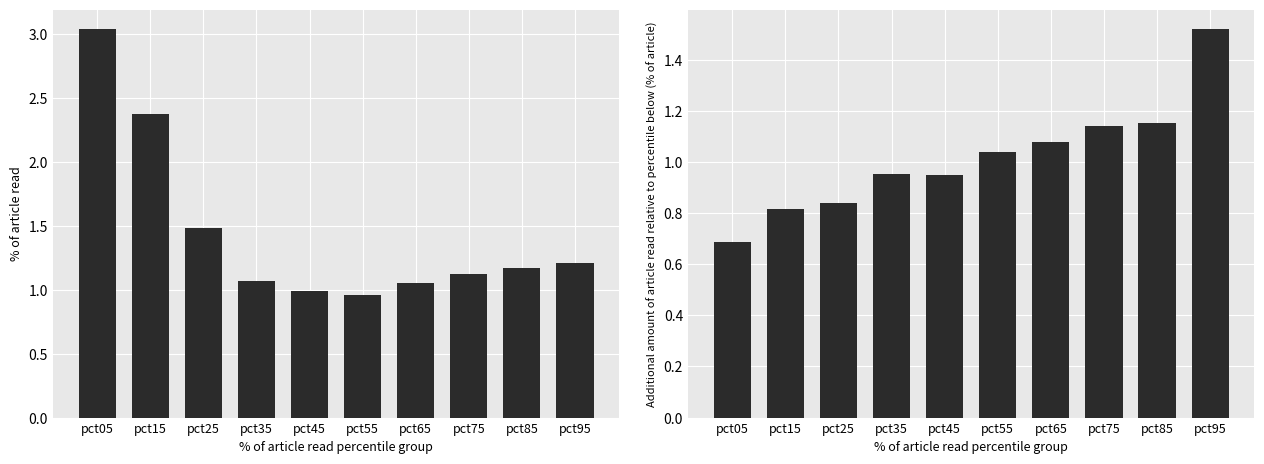

What is the minimum value shown in the chart?

0.7